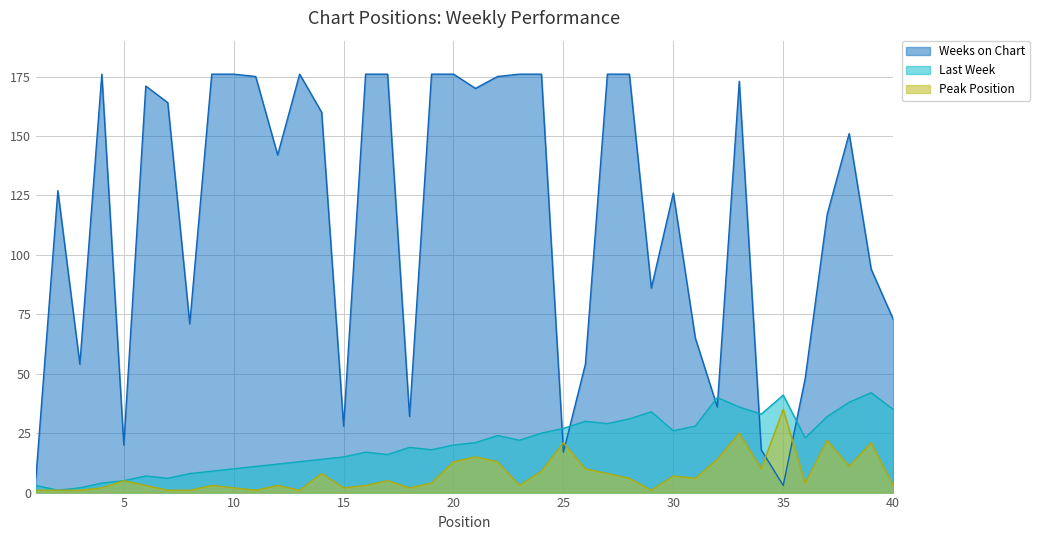

What is the difference between the second highest and second lowest values in the Weeks on Chart series?

170